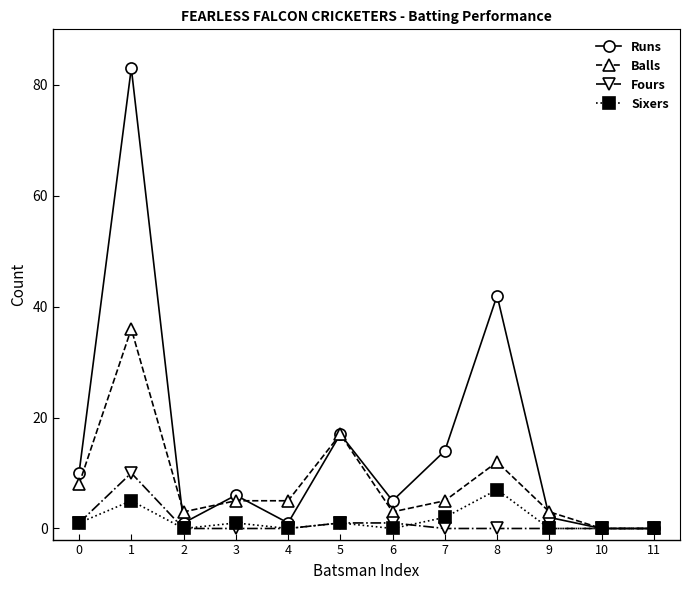

Which series changed the most between 5 and 8?

Runs